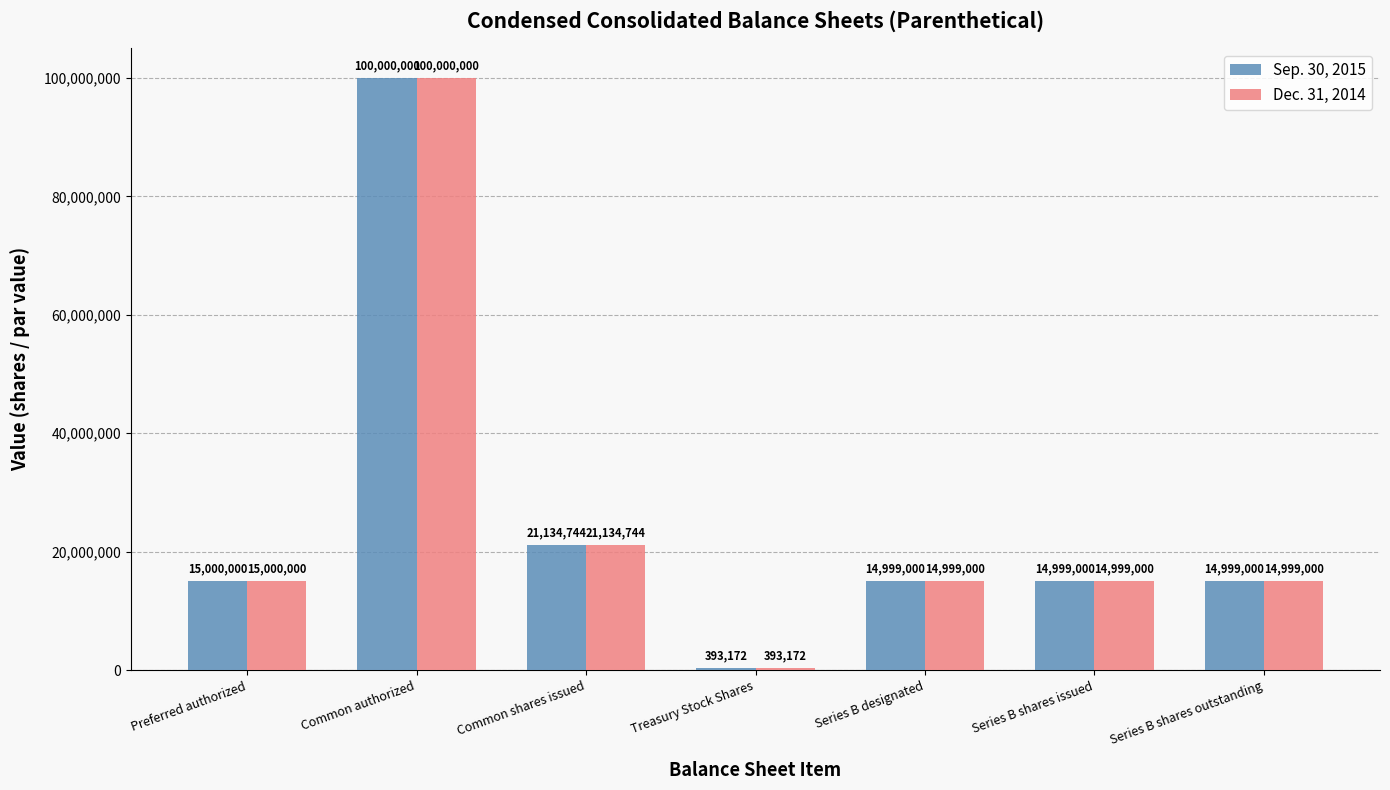

How many bars are there in each group?

2